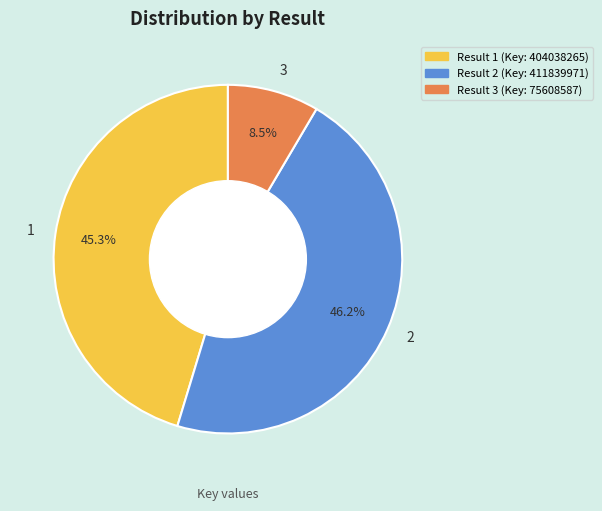

How many slices are in this pie chart?

3